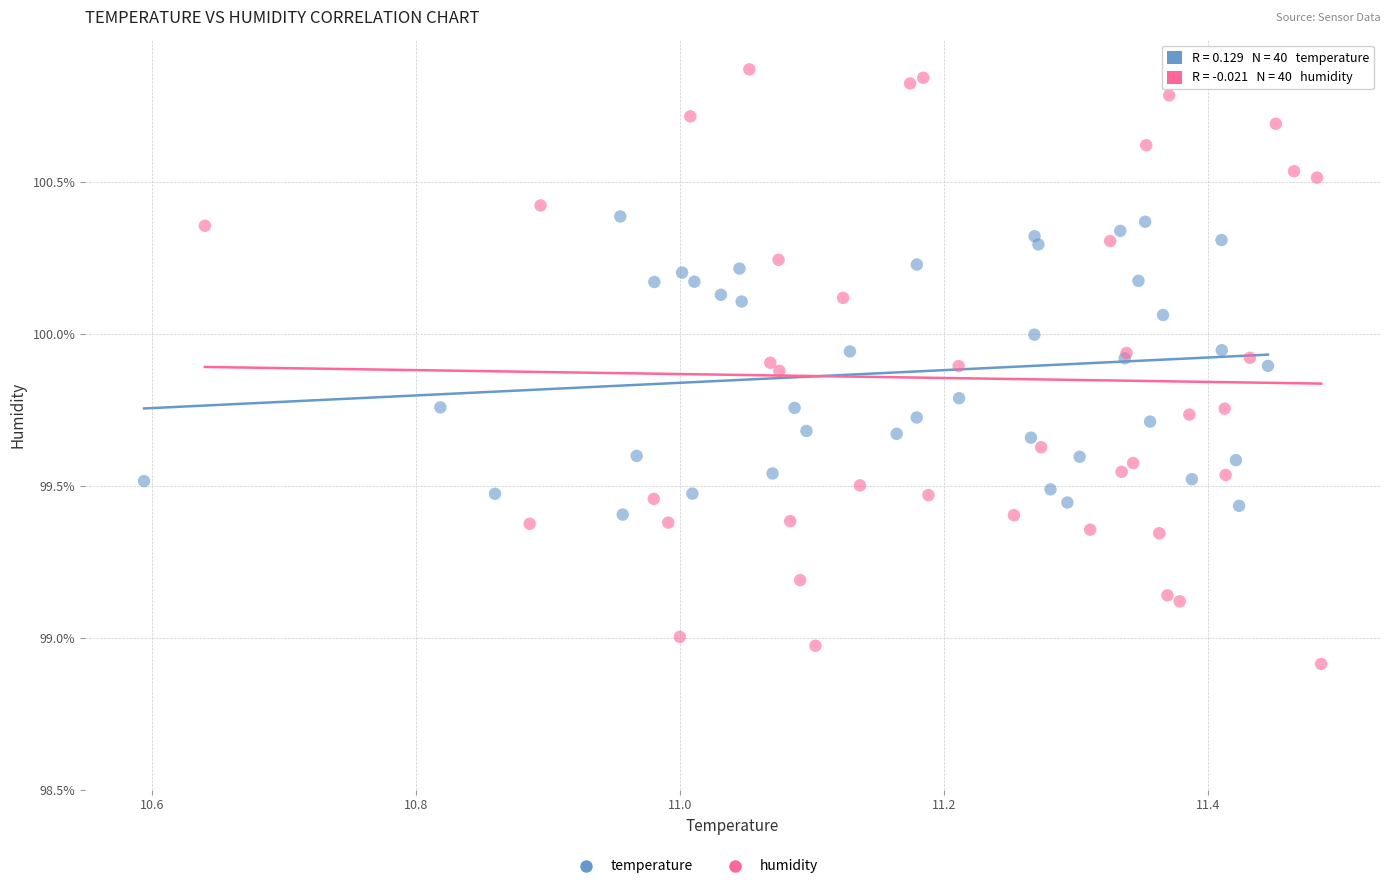

Which series has the widest spread of Y values?

humidity